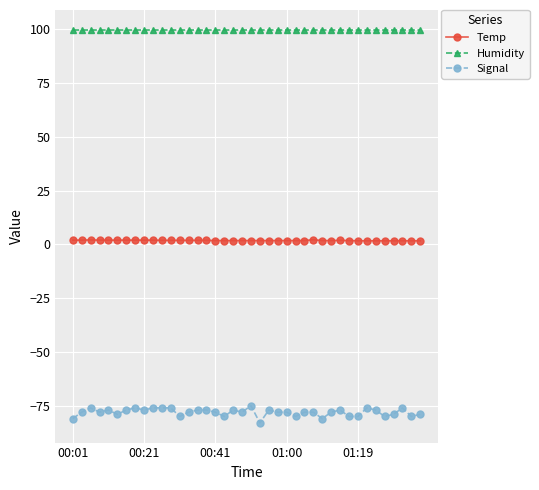

What is the value of the Temp point at the 2nd from the left?

2.0